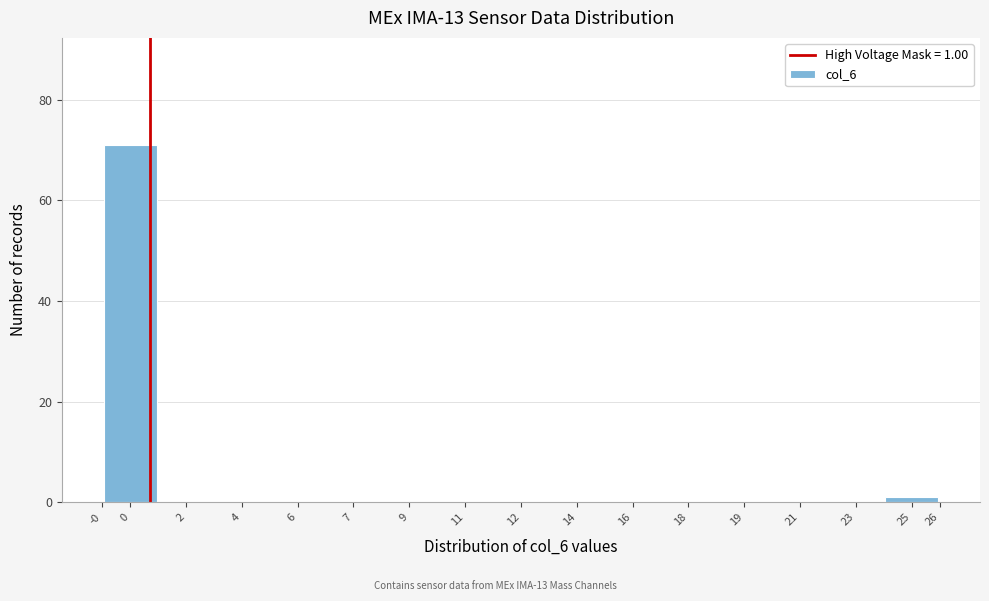

Reading left to right, extract all data points from this chart.

0=71	2=0	4=0	6=0	7=0	9=0	11=0	12=0	14=0	16=0	18=0	19=0	21=0	23=0	25=1